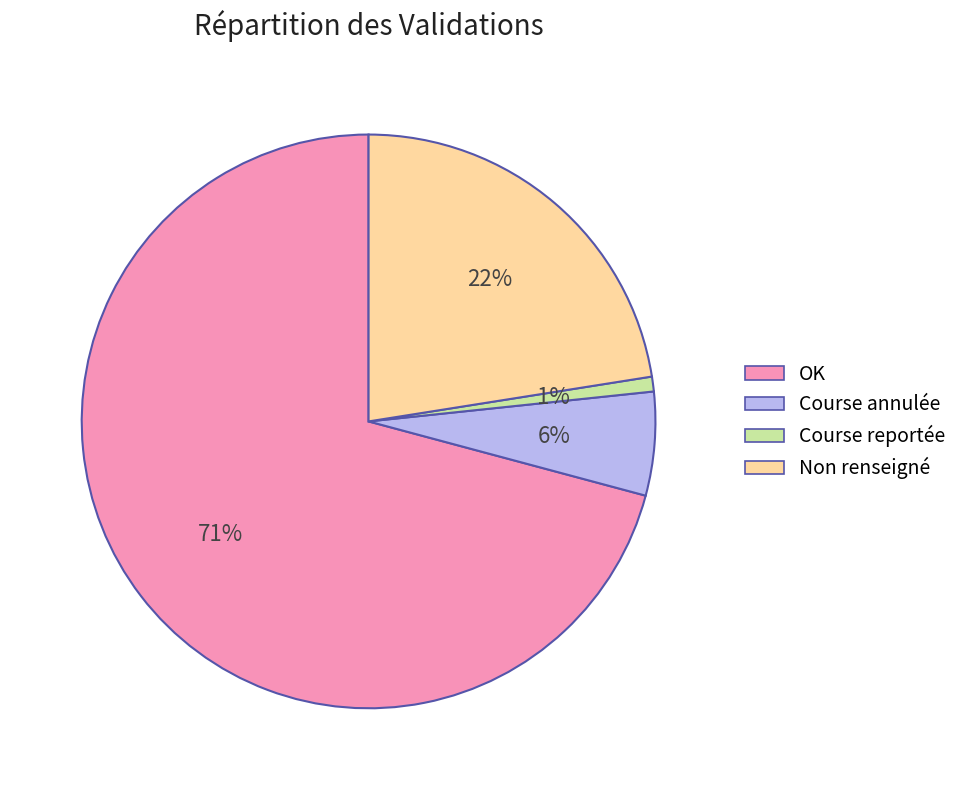

Is there a majority slice in this chart?

Yes